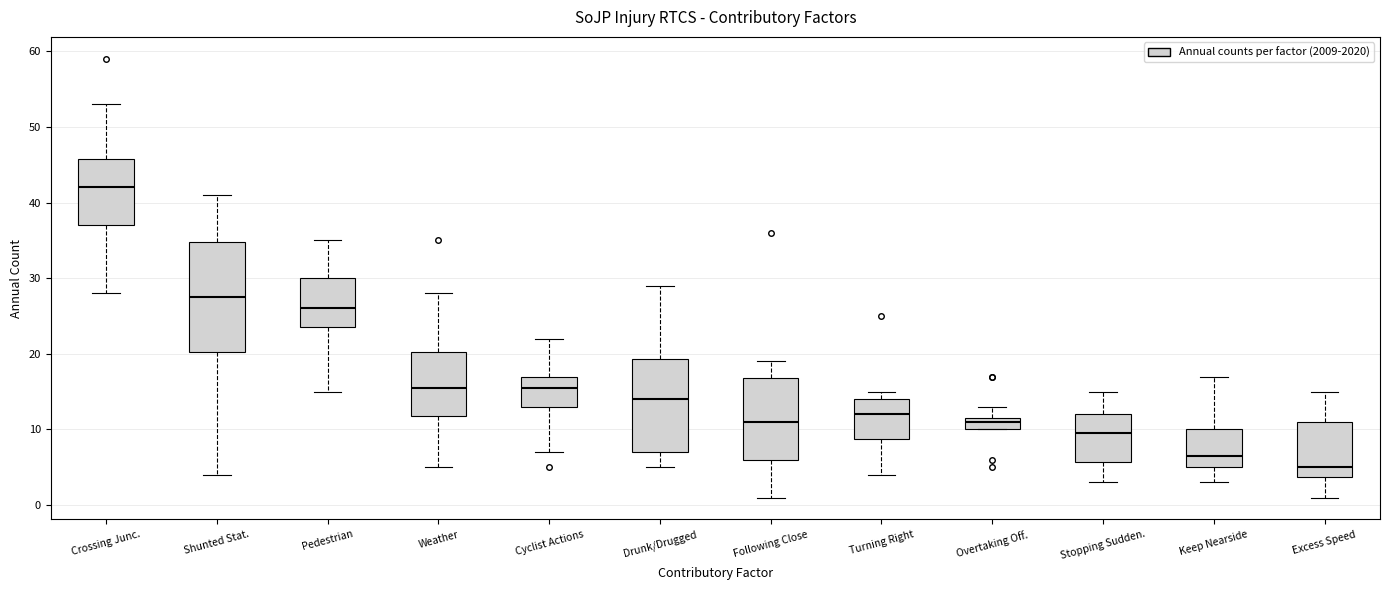

Where does the median line of the box for Weather sit on the y-axis? The values are not printed on the chart, so give them approximately, as read against the axis.

16